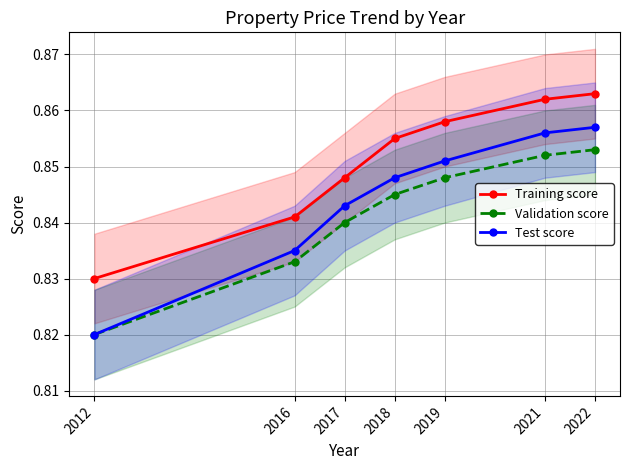

True or false: Training score and Validation score cross at least once.

False